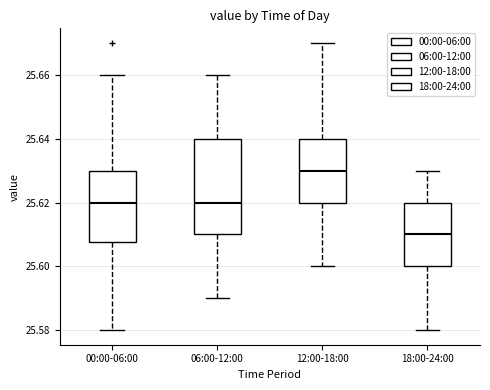

Which box has the lowest median line?

18:00-24:00